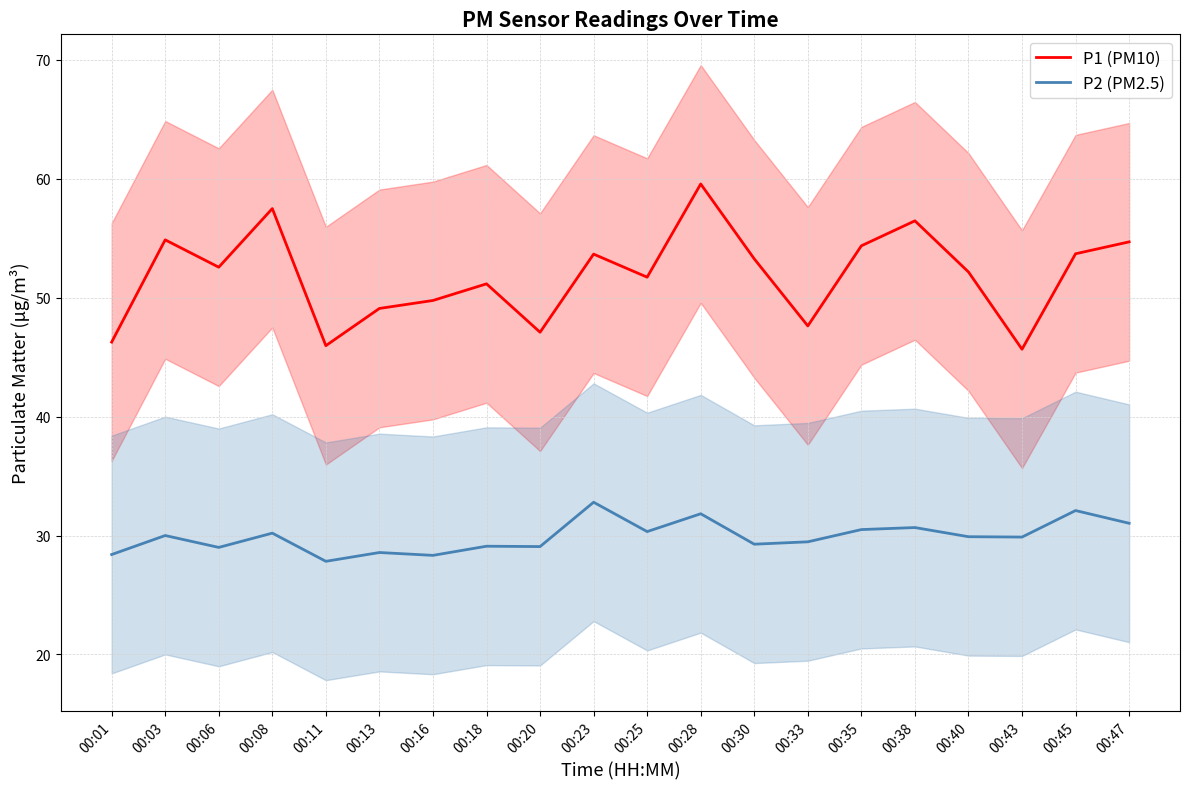

True or false: P2 (PM2.5) and P1 (PM10) intersect in this chart.

False